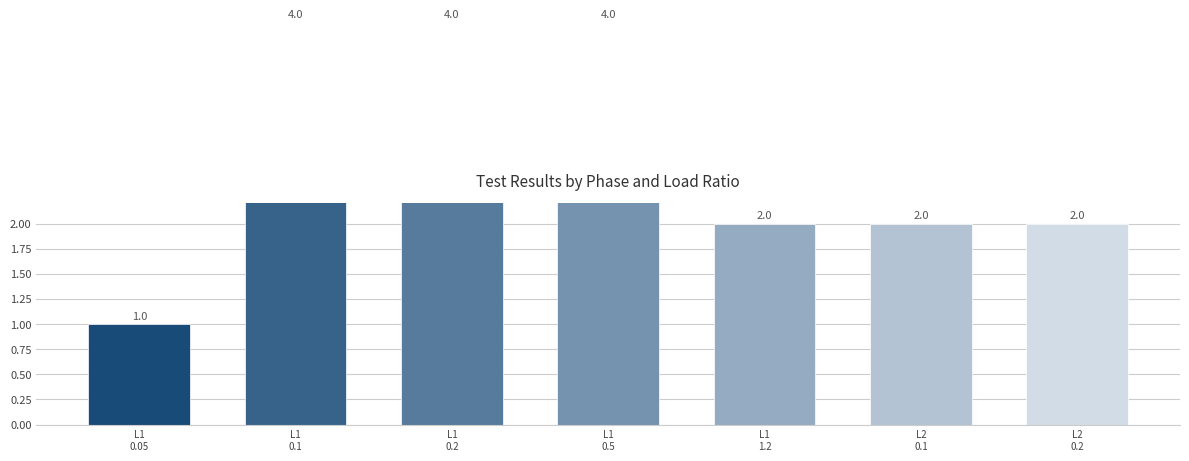

Where is the data nearest to the value 2?

L1
1.2